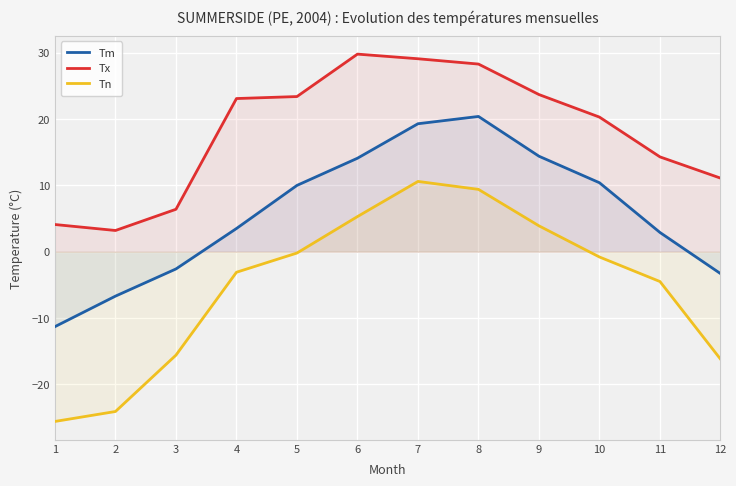

Is the value of Tn at 12 greater than the value of Tx at 10?

No